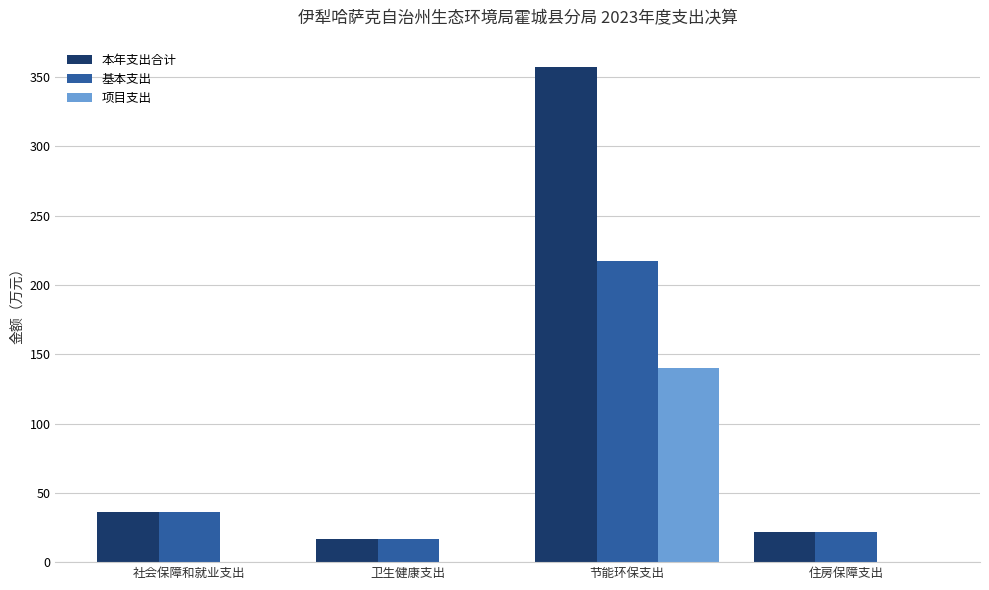

Count the number of categories in the chart.

4